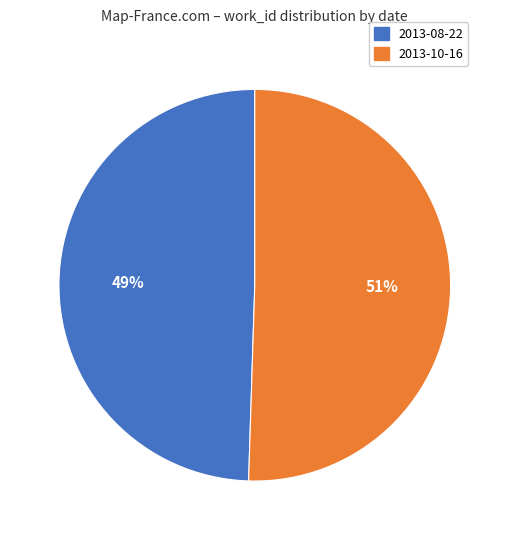

To the nearest percent, what is the combined percentage of 2013-08-22 and 2013-10-16?

100%